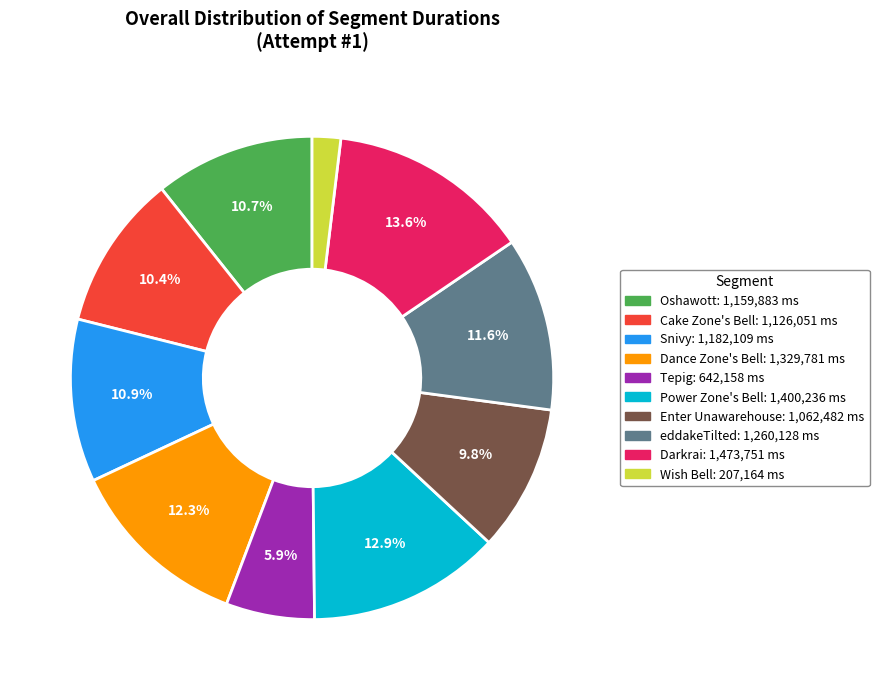

True or false: Power Zone's Bell accounts for 1% of the total.

False